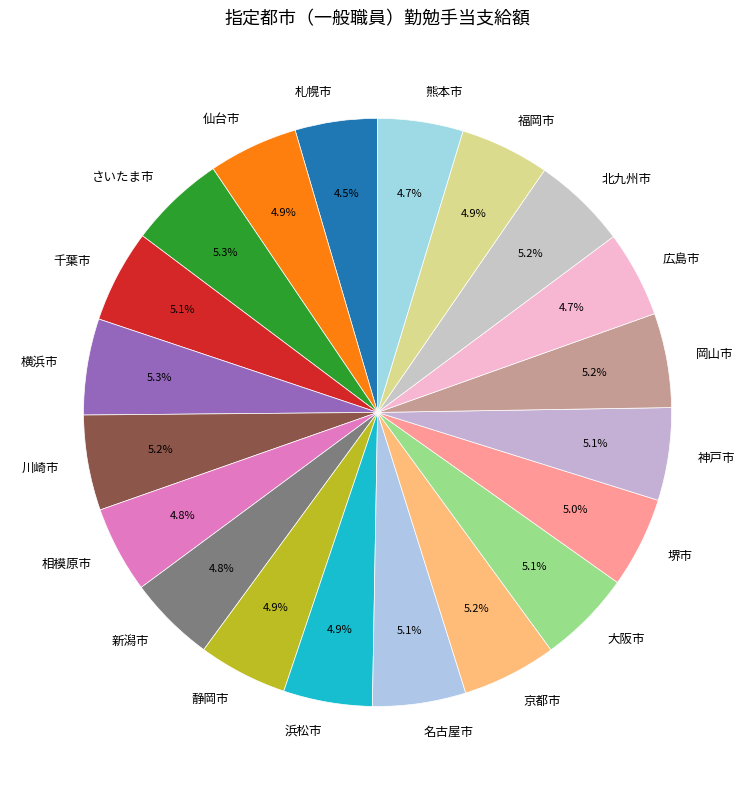

What portion of the pie excludes 新潟市?

95.2%